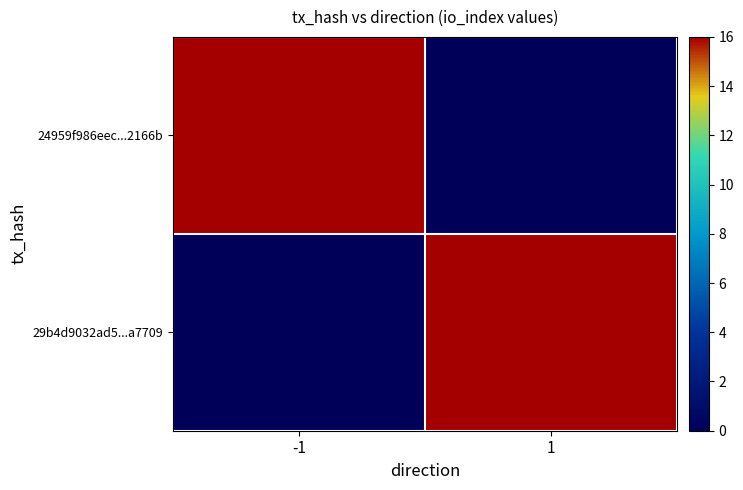

At which category is the sum across all series the highest?

-1